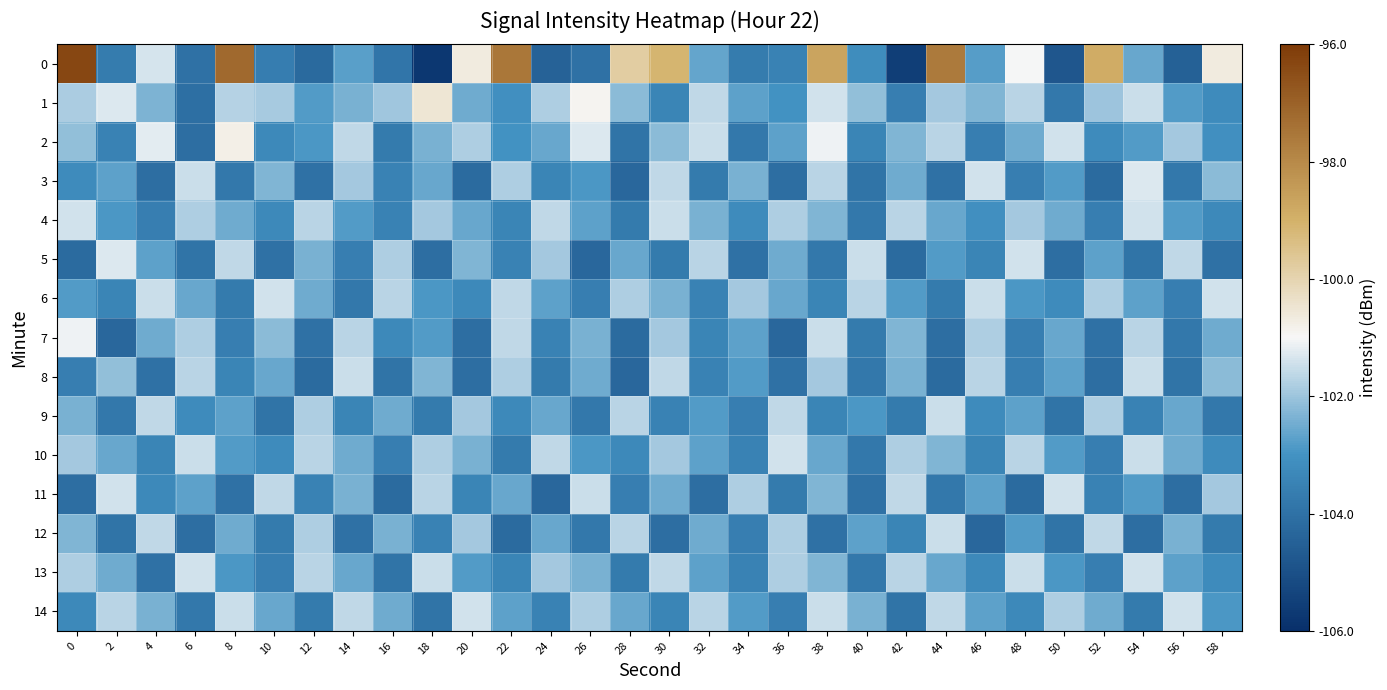

What is the difference between the highest and lowest values at 6?

2.7